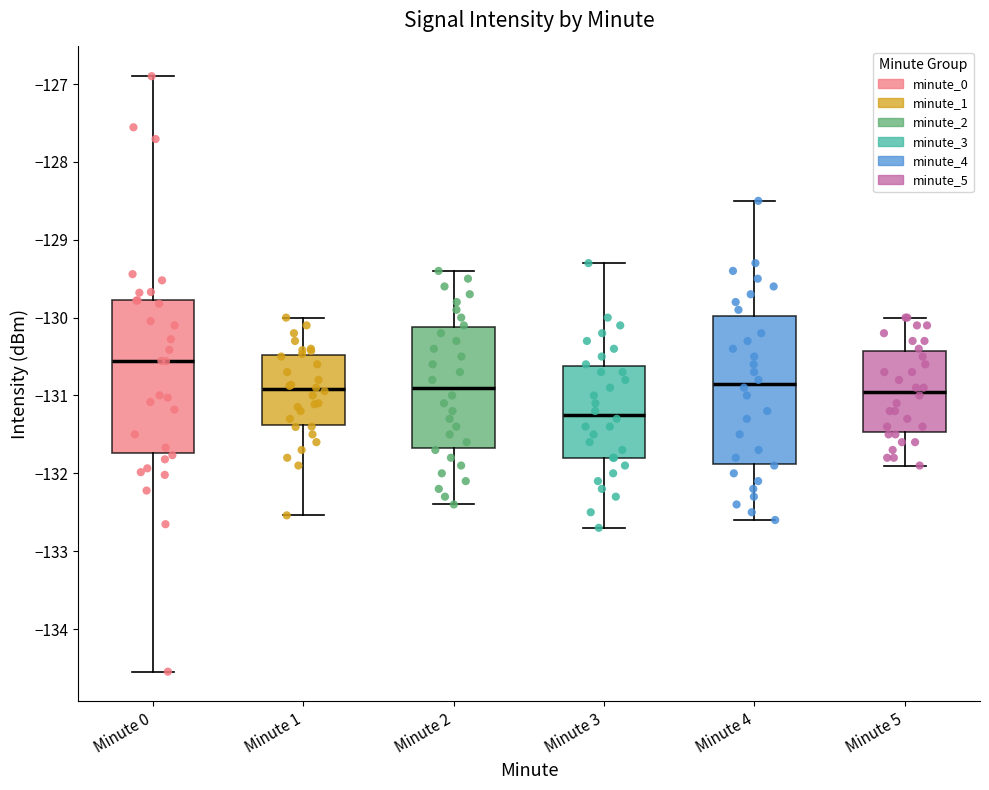

Reading left to right, read every box against the y-axis: the position of its median line, the range the box covers, and the ends of its whiskers. The values are not printed on the chart, so give them approximately, as read against the axis.

Minute 0: median -130.6, box -131.7 to -129.8, whiskers -134.5 to -126.9
Minute 1: median -130.9, box -131.4 to -130.5, whiskers -132.5 to -130.0
Minute 2: median -130.9, box -131.7 to -130.1, whiskers -132.4 to -129.4
Minute 3: median -131.2, box -131.8 to -130.6, whiskers -132.7 to -129.3
Minute 4: median -130.8, box -131.9 to -130.0, whiskers -132.6 to -128.5
Minute 5: median -130.9, box -131.5 to -130.4, whiskers -131.9 to -130.0